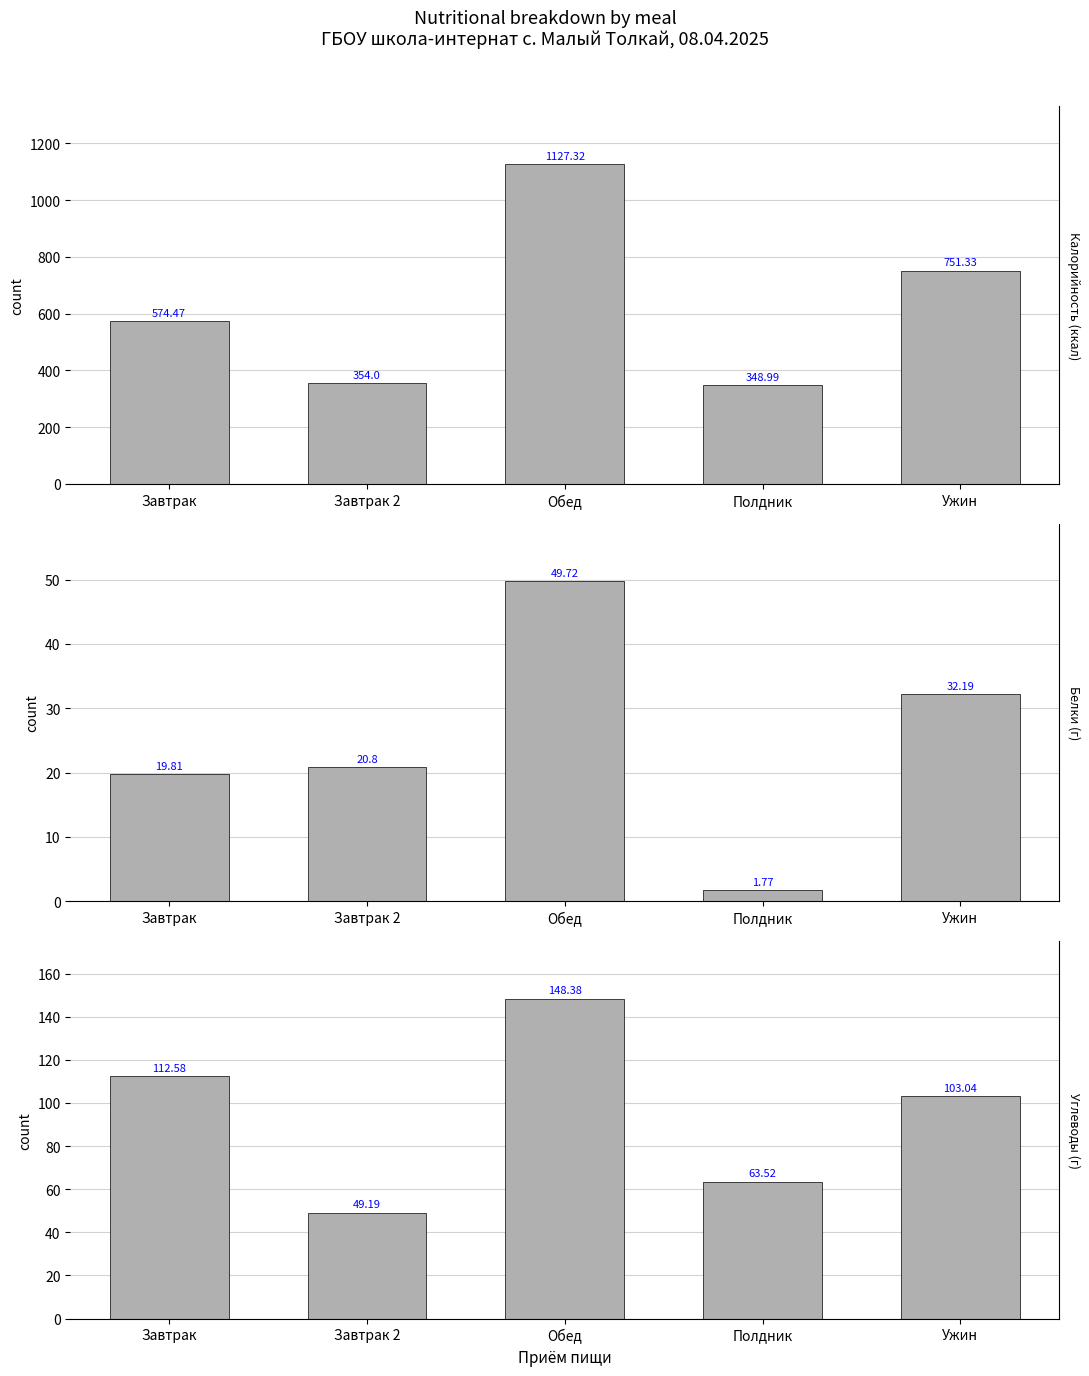

Which series changed the most between Полдник and Ужин?

Калорийность